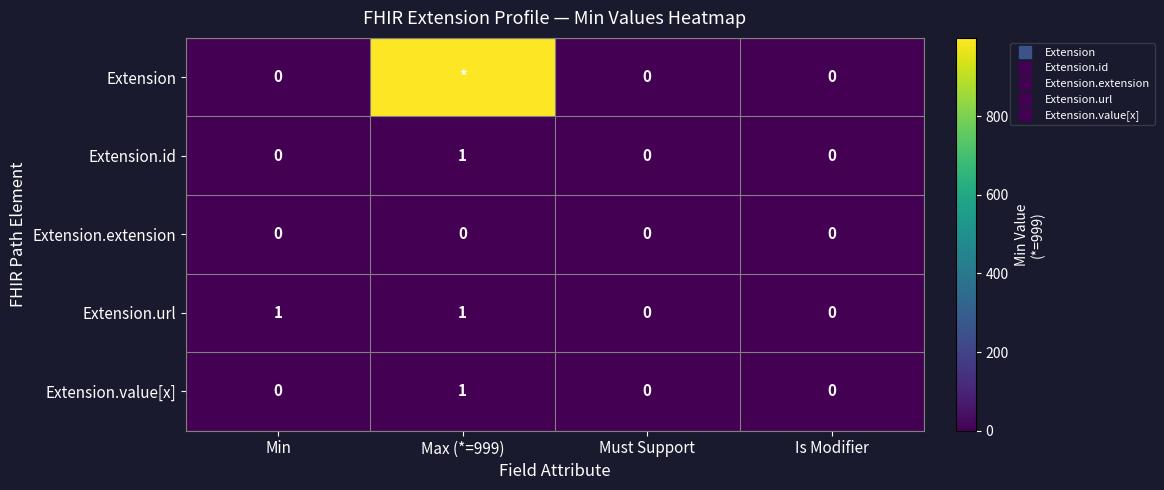

Which category has the lowest value across all series?

Min